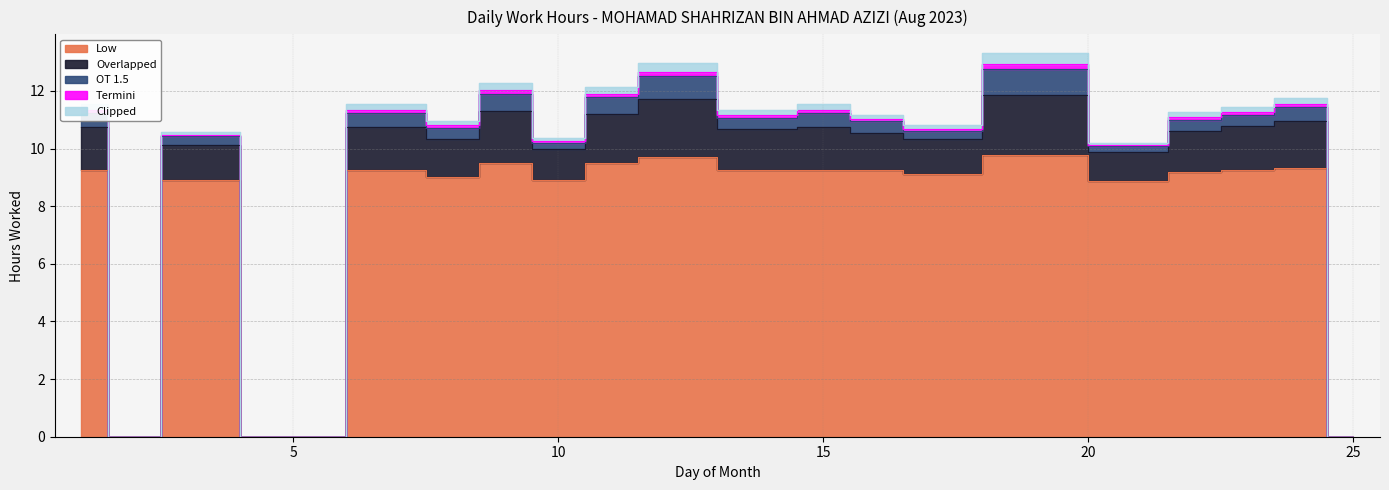

Reading left to right, transcribe all the data shown in this chart.

Low: 9.2	0.0	8.9	0.0	9.2	9.0	9.5	8.9	9.5	9.7	9.3	9.2	9.2	9.1	9.8	8.9	9.2	9.3	9.3	0.0
Overlapped: 1.5	0.0	1.2	0.0	1.5	1.3	1.8	1.1	1.7	2.0	1.4	1.5	1.3	1.2	2.1	1.0	1.4	1.5	1.6	0.0
OT 1.5: 0.5	0.0	0.3	0.0	0.5	0.4	0.6	0.2	0.6	0.8	0.4	0.5	0.4	0.3	0.9	0.2	0.4	0.4	0.5	0.0
Termini: 0.1	0.0	0.1	0.0	0.1	0.1	0.1	0.1	0.1	0.1	0.1	0.1	0.1	0.1	0.2	0.0	0.1	0.1	0.1	0.0
Clipped: 0.2	0.0	0.1	0.0	0.2	0.1	0.2	0.1	0.2	0.3	0.2	0.2	0.2	0.1	0.3	0.1	0.2	0.2	0.2	0.0